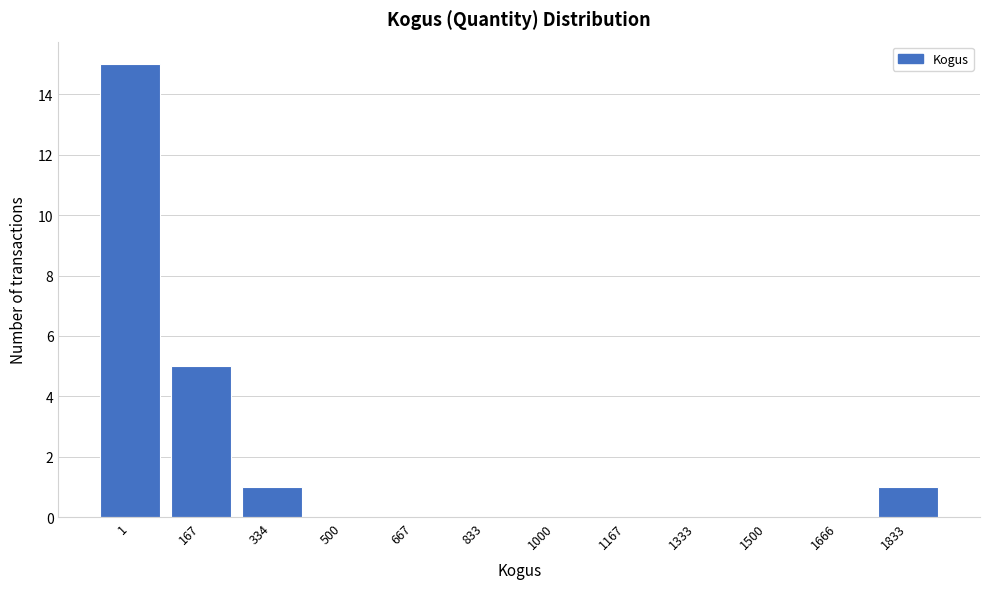

Reading left to right, extract all data points from this chart.

1=15	167=5	334=1	500=0	667=0	833=0	1000=0	1167=0	1333=0	1500=0	1666=0	1833=1